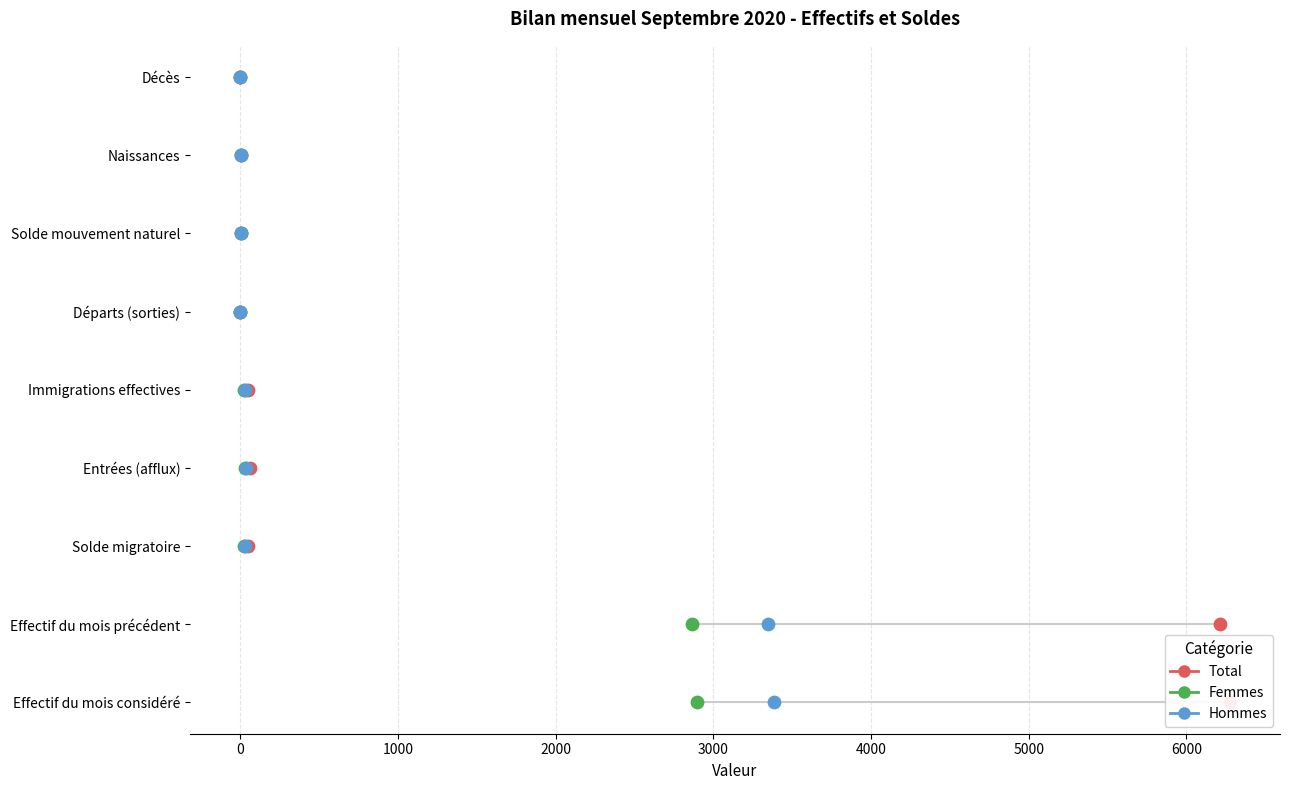

Which series contains the lowest Y value?

Total